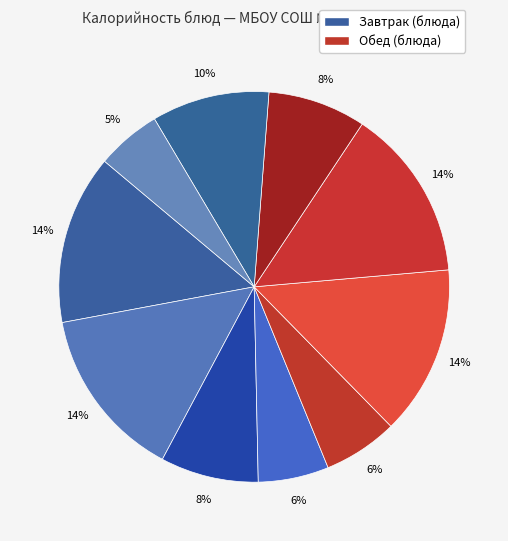

Count the number of slices in the pie.

10